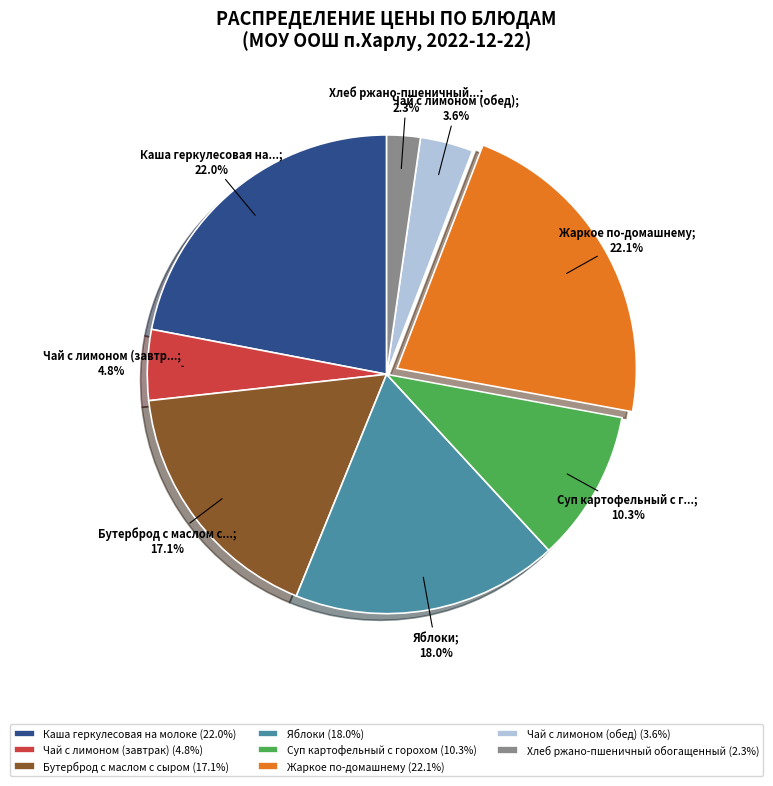

How many slices are in this pie chart?

8